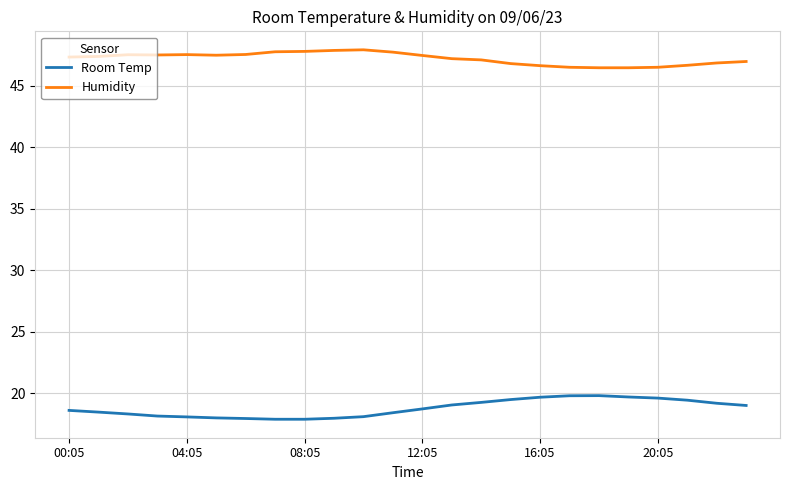

What is the minimum value shown in the chart?

17.9